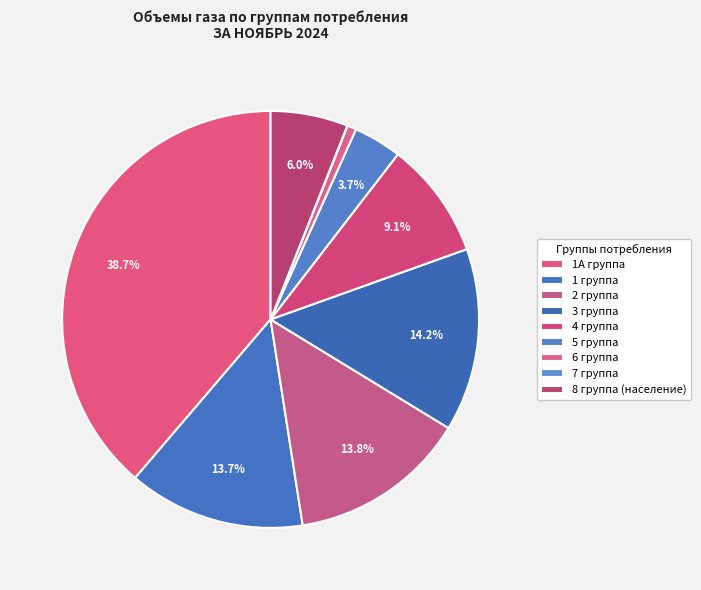

To the nearest percent, what is the difference between the 6 группа and 7 группа slice percentages?

1%